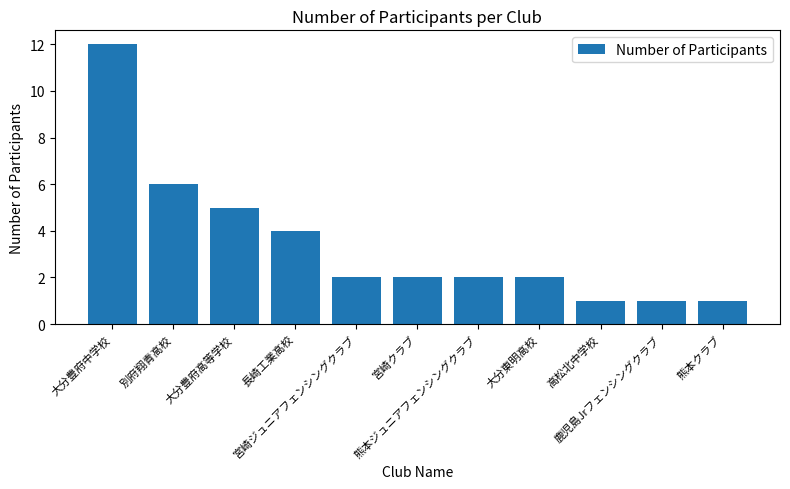

Where does the data first go above 2?

大分豊府中学校